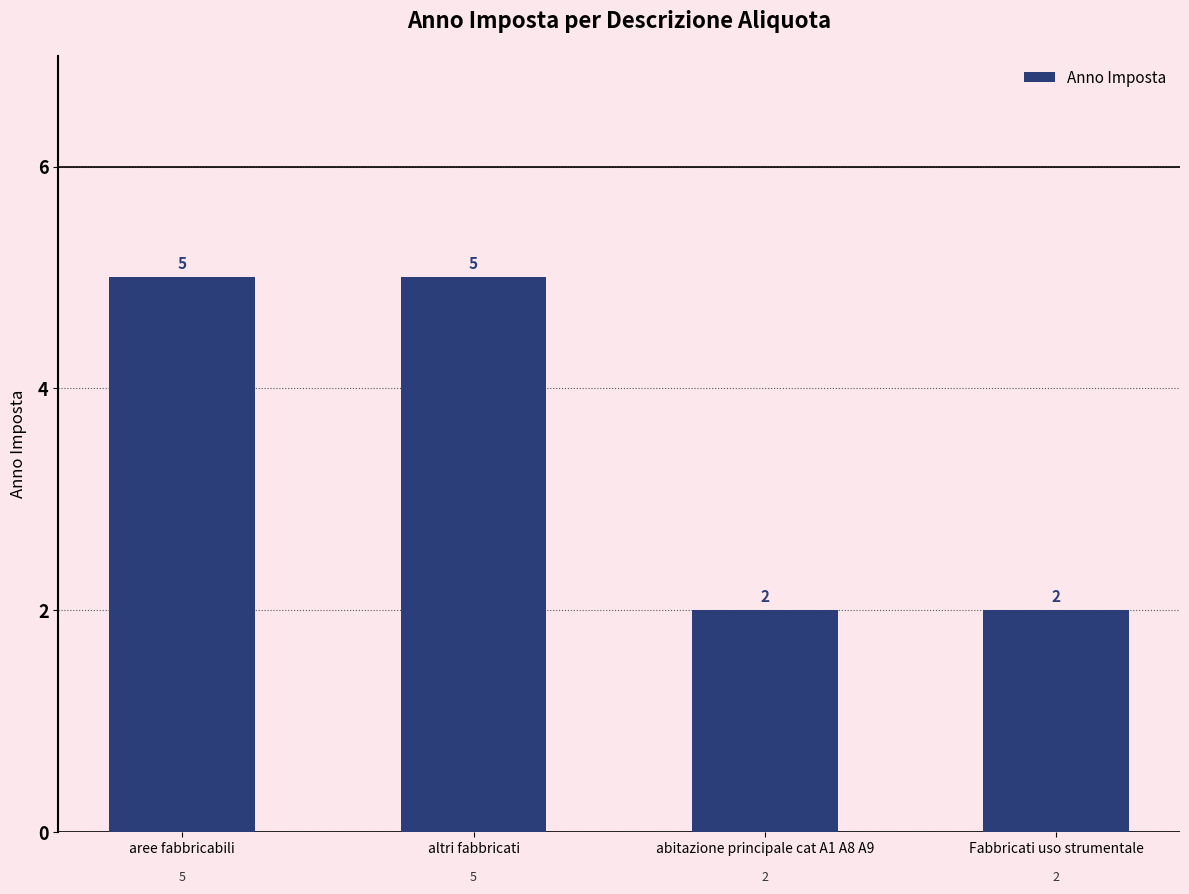

What is the label of the 4th bar from the left?

Fabbricati uso strumentale